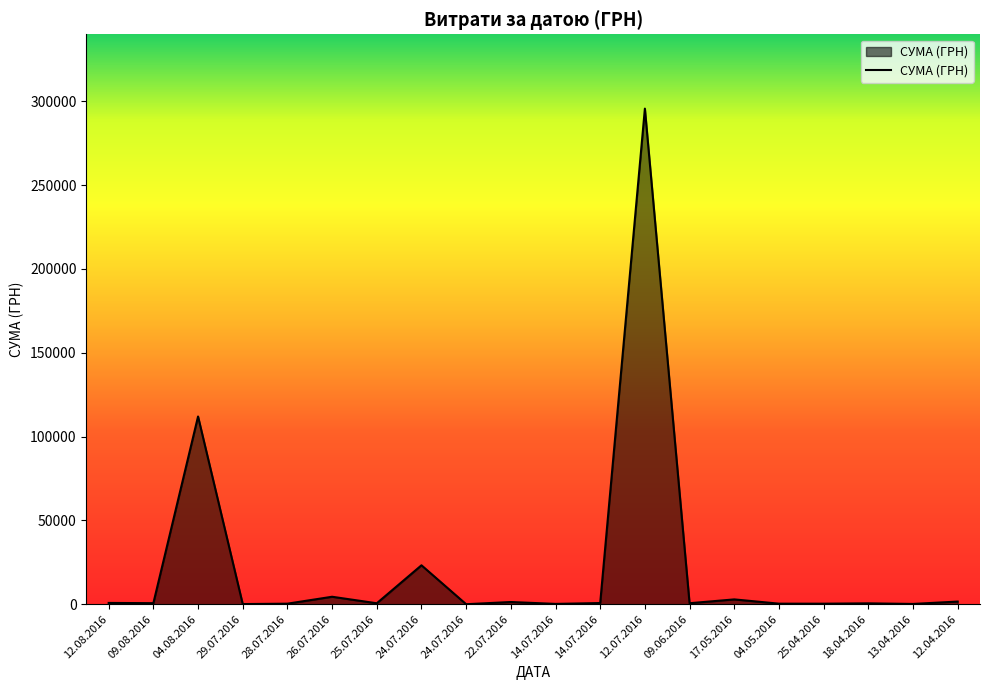

The chart shows a value of 6.1 at 24.07.2016. True or false?

False